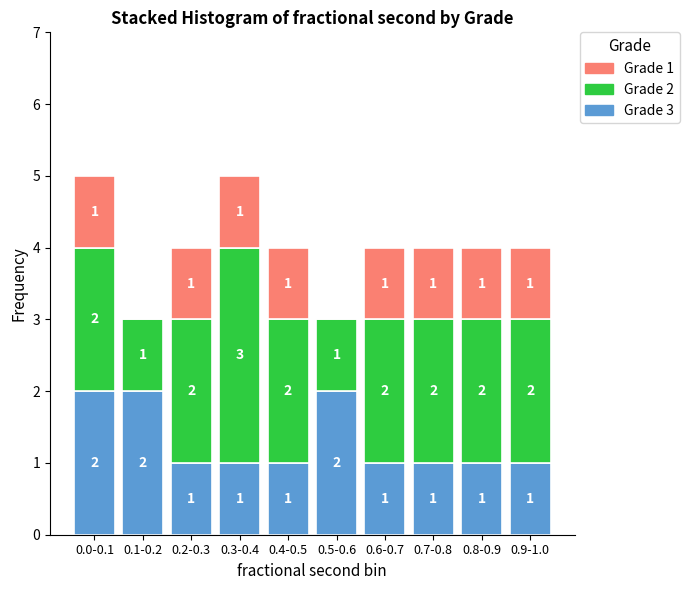

Reading right to left, what are the values for Grade 3?

0.9-1.0=1	0.8-0.9=1	0.7-0.8=1	0.6-0.7=1	0.5-0.6=2	0.4-0.5=1	0.3-0.4=1	0.2-0.3=1	0.1-0.2=2	0.0-0.1=2